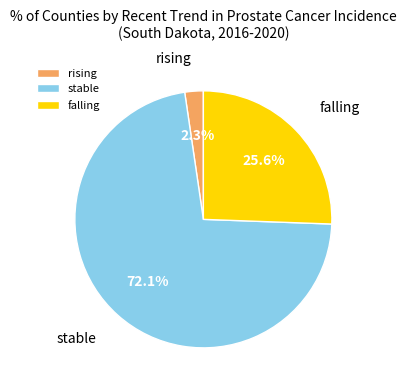

Rank the categories by value from lowest to highest.

rising, falling, stable